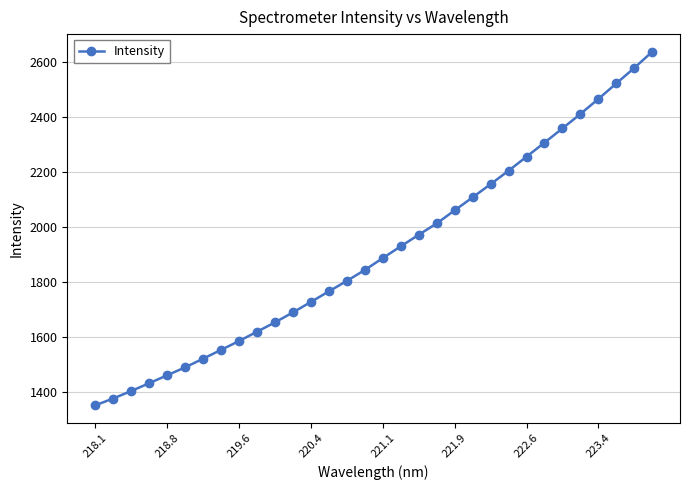

What is the difference between the maximum and minimum values?

1285.9